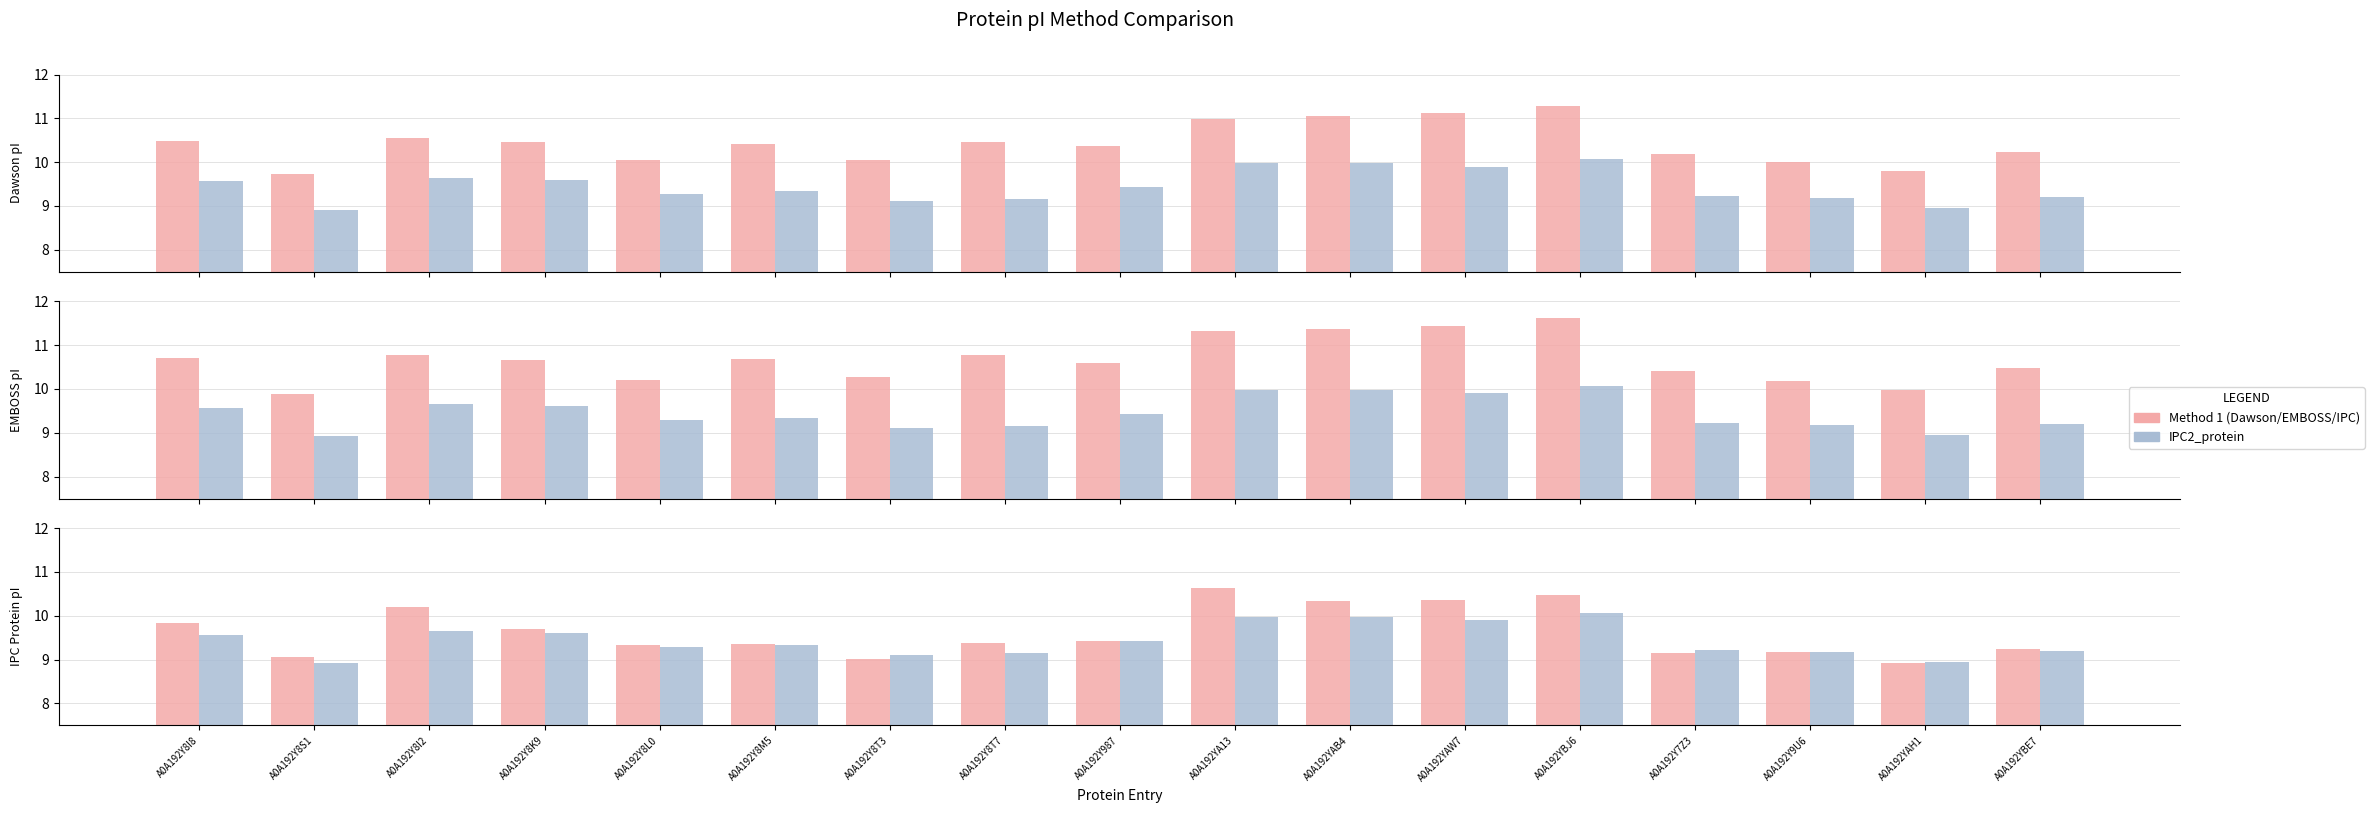

Does the chart contain any negative values?

No